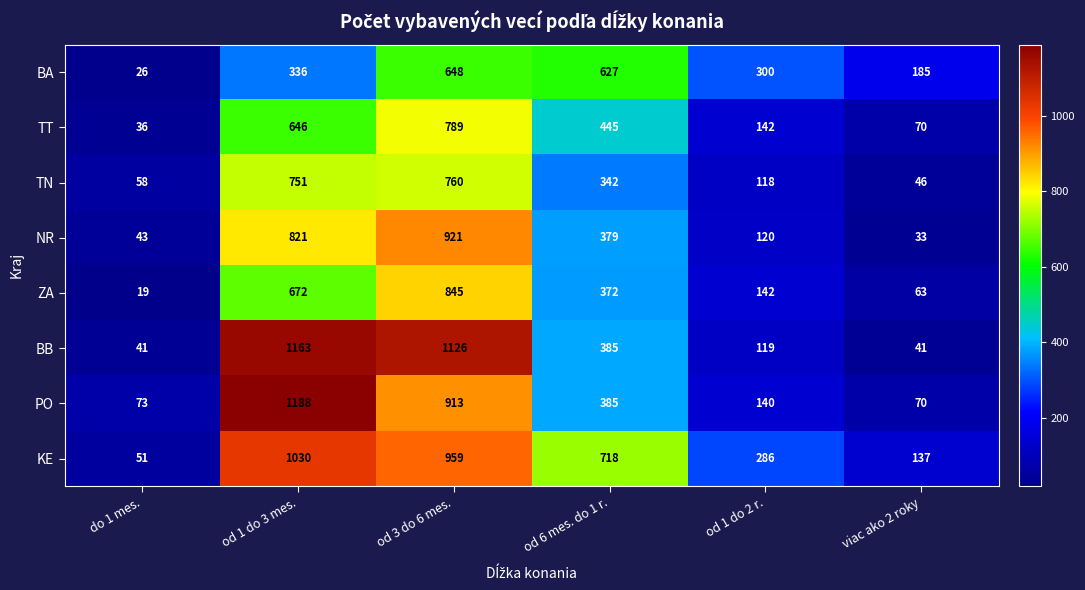

What is the approximate value of ZA at od 1 do 2 r., to the nearest 100?

100